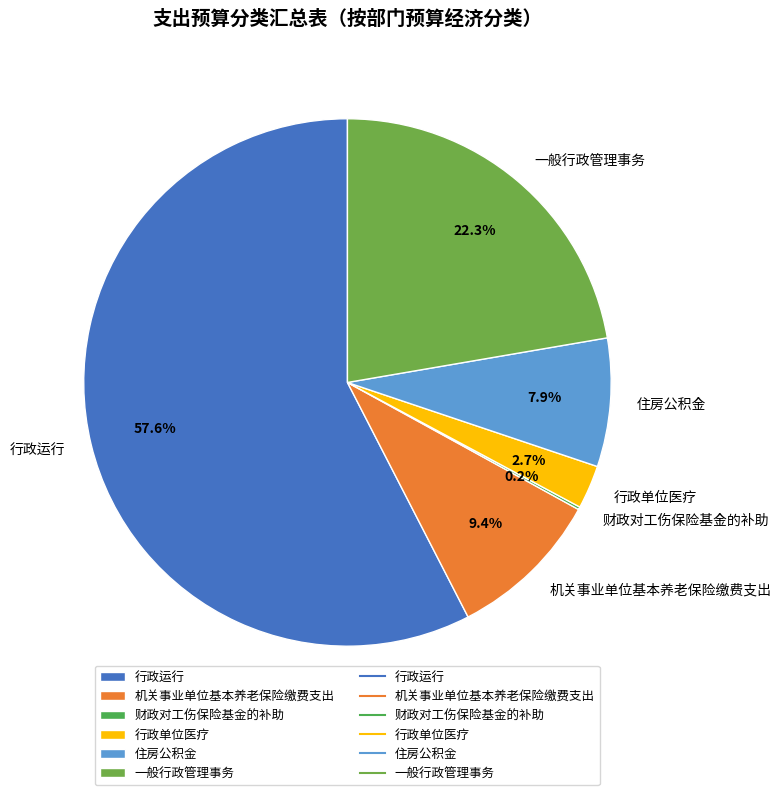

Does 机关事业单位基本养老保险缴费支出 represent more than half of the total?

No